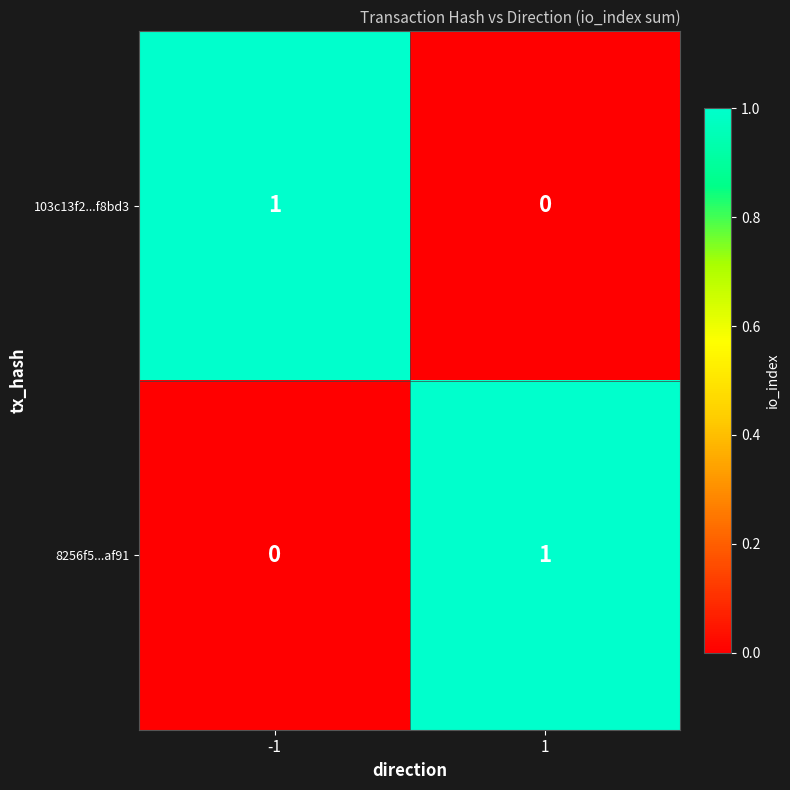

The value of 8256f5...af91 at -1 is -1. True or false?

False